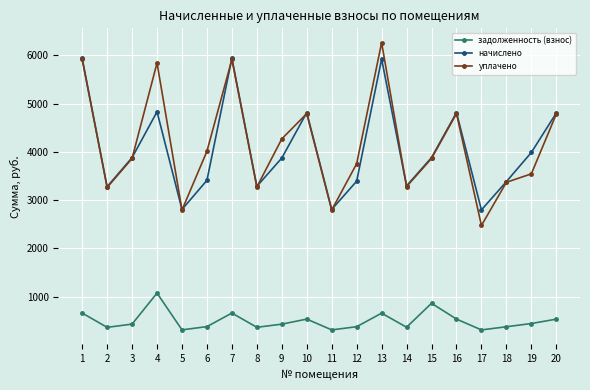

True or false: задолженность (взнос) and начислено intersect in this chart.

False